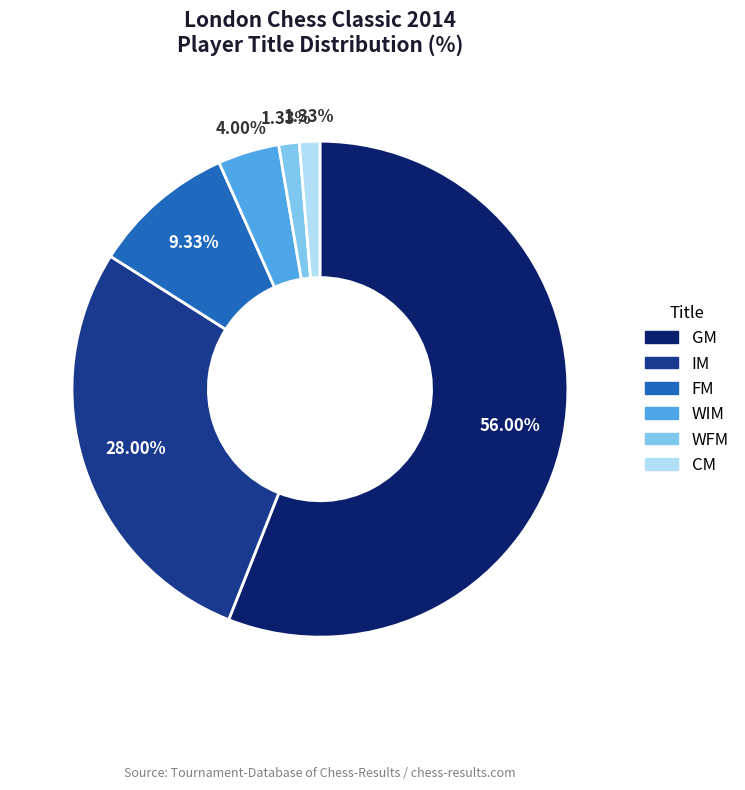

To the nearest percent, what percentage of the pie is FM?

9%